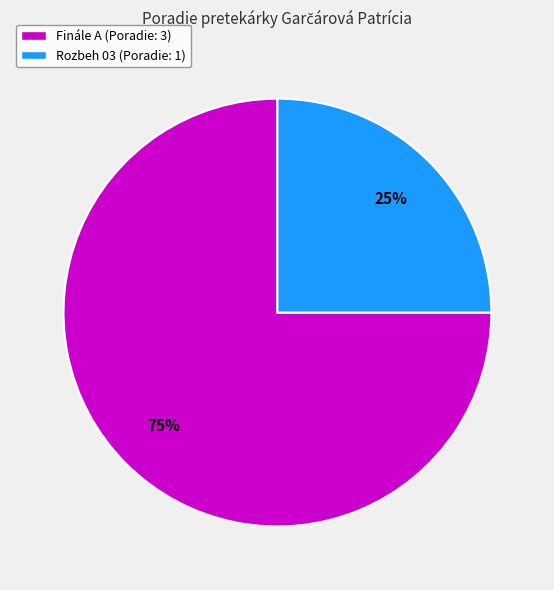

True or false: Rozbeh 03 accounts for 34% of the total.

False